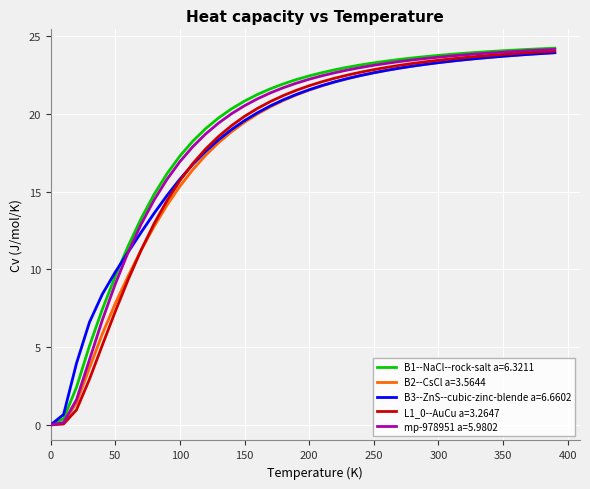

True or false: mp-978951 a=5.9802 and B3--ZnS--cubic-zinc-blende a=6.6602 intersect in this chart.

True